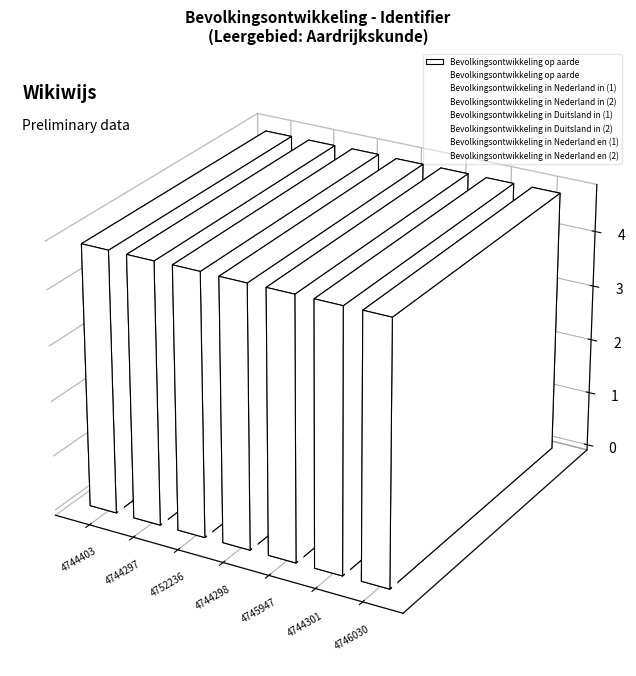

Approximately how many times larger is the value at 4744301 compared to 4744403?

1.0